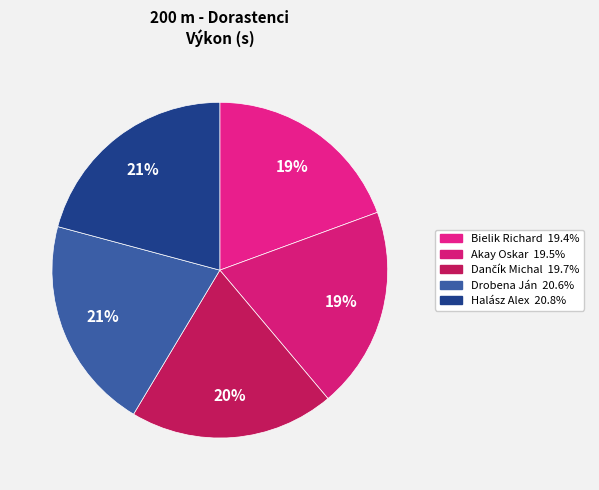

What percentage is the Halász Alex slice, to the nearest percent?

21%